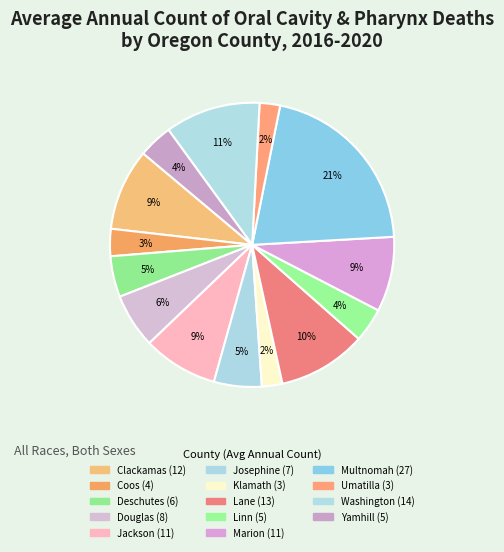

How many segments does this pie chart have?

14